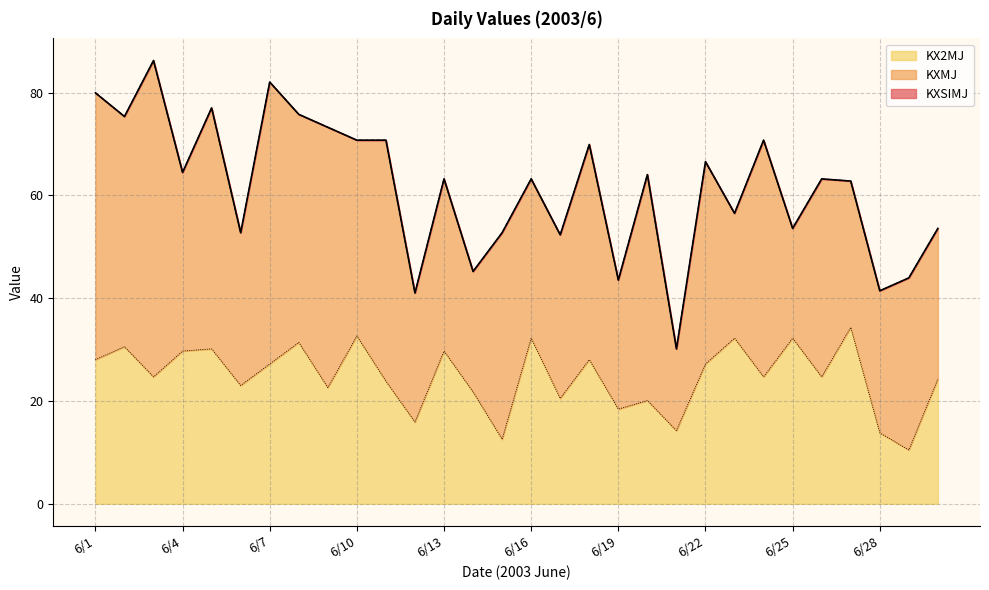

What is the highest value of the KX2MJ series?

34.3